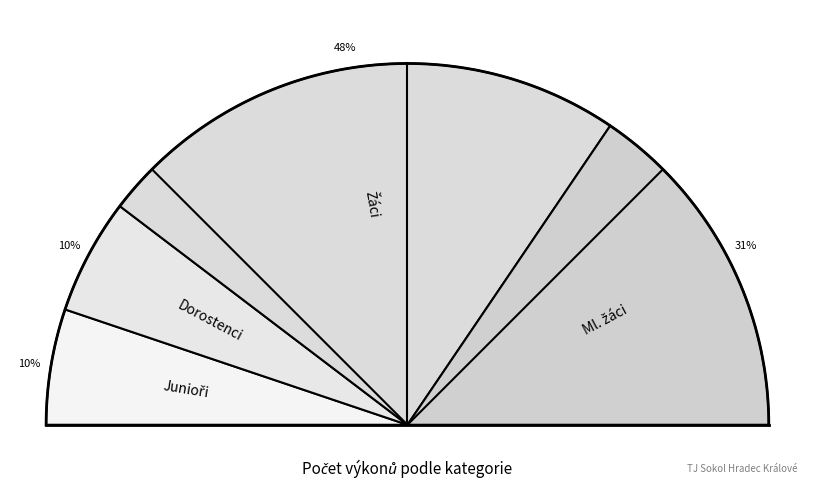

What is the smallest slice in the pie chart?

Junioři